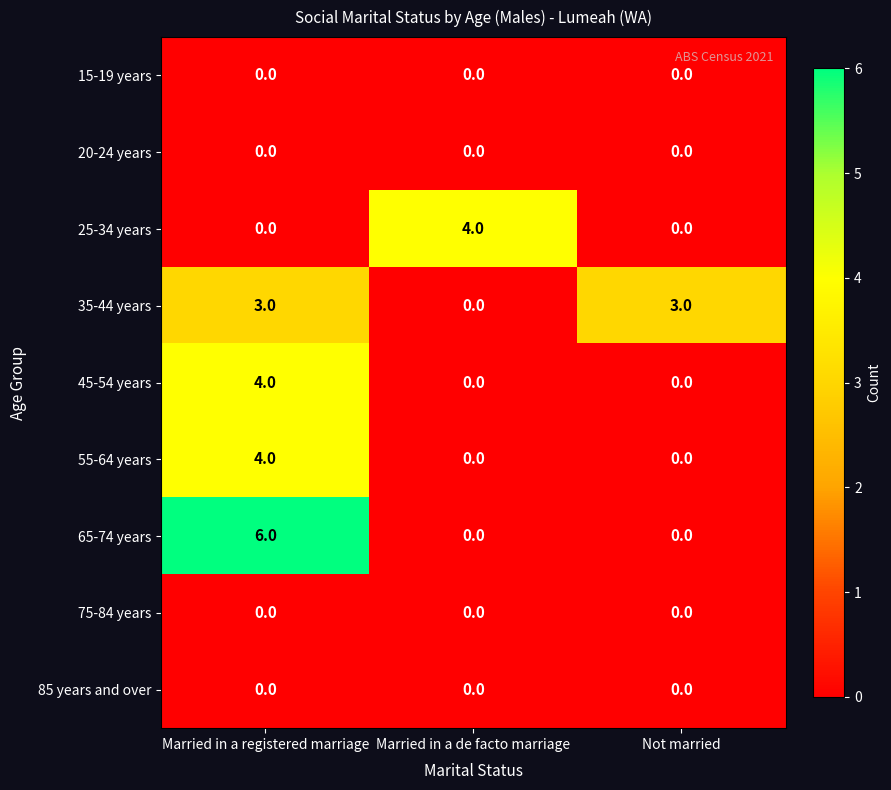

What is the difference between the 55-64 years values at Not married and Married in a registered marriage?

4